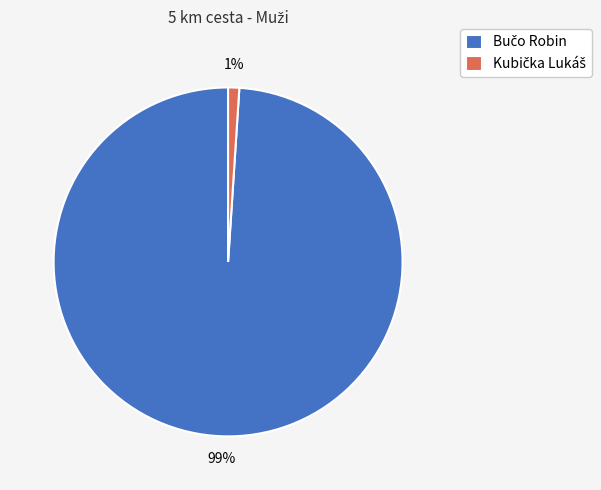

To the nearest percent, what is the average slice percentage?

50%